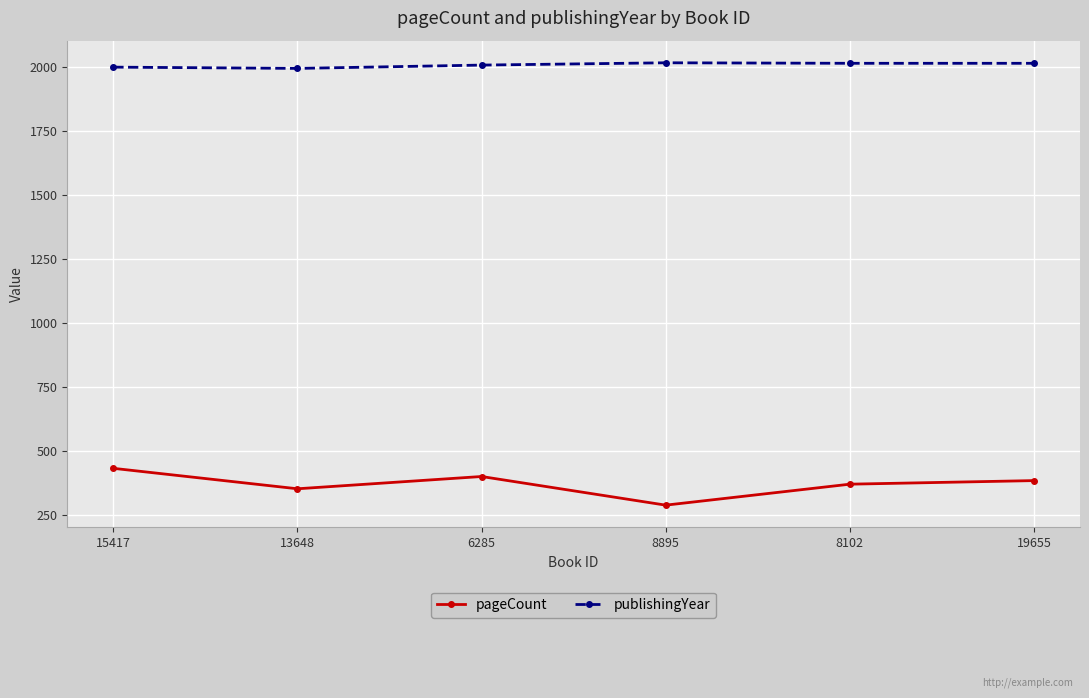

At which label does pageCount reach its minimum?

8895